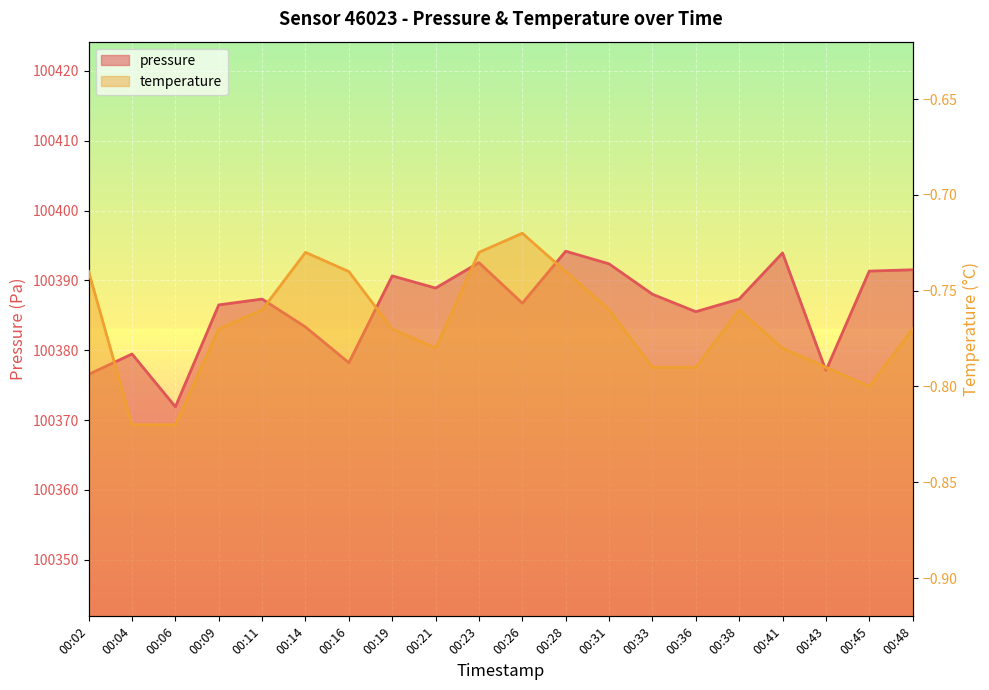

Which has a higher value, 00:19 or 00:41?

00:41